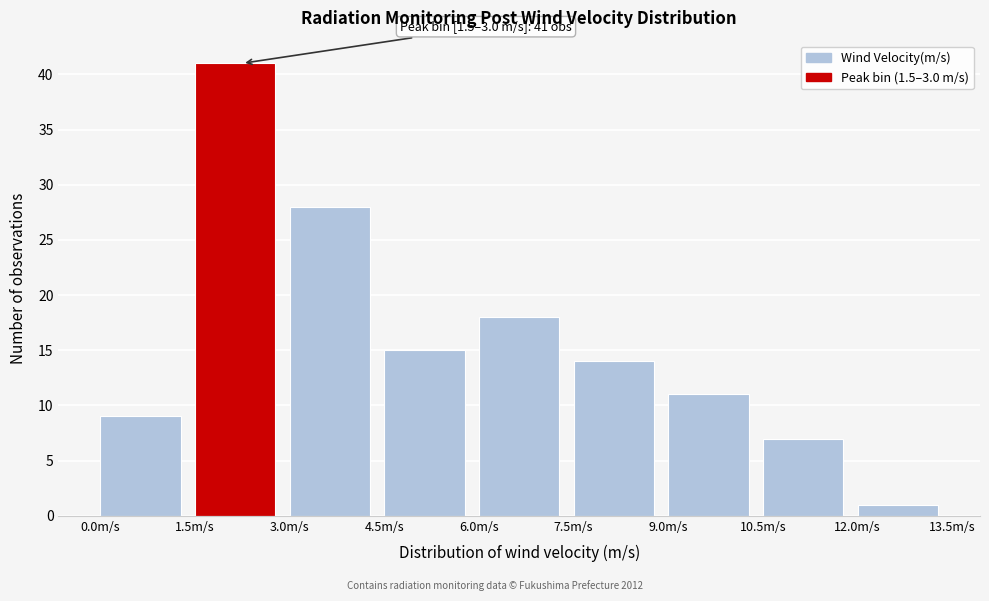

Which range on the x-axis has the tallest bar?

1.5 to 3.0